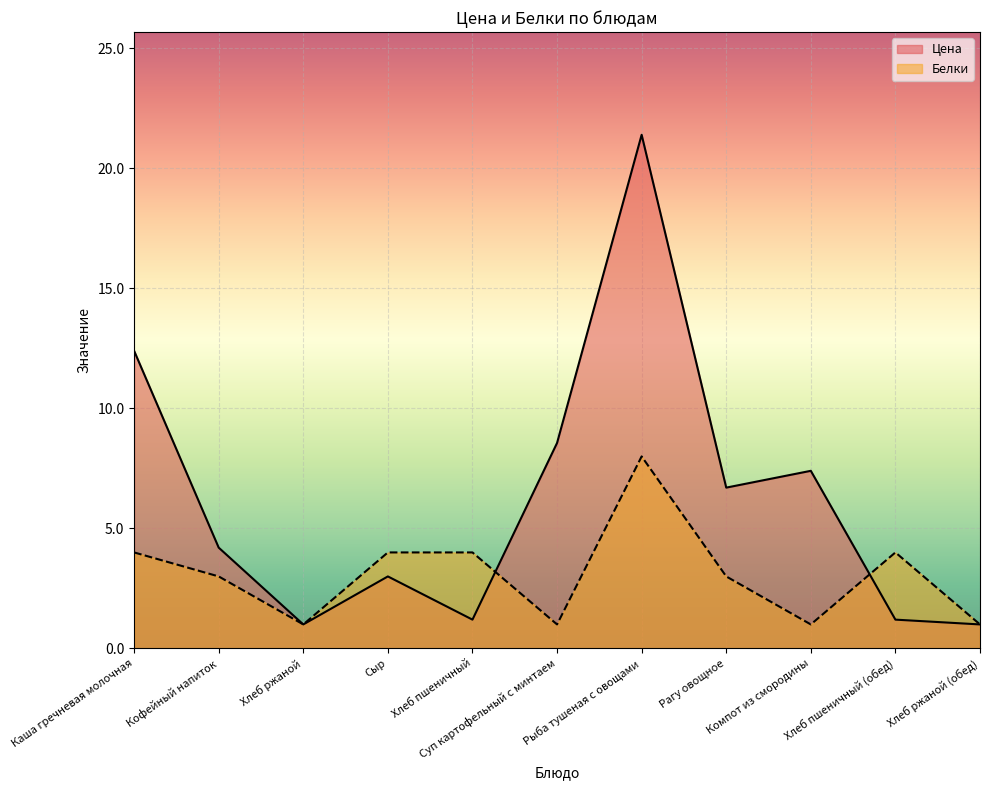

Rank the categories by Белки value from lowest to highest.

Хлеб ржаной, Суп картофельный с минтаем, Компот из смородины, Хлеб ржаной (обед), Кофейный напиток, Рагу овощное, Каша гречневая молочная, Сыр, Хлеб пшеничный, Хлеб пшеничный (обед), Рыба тушеная с овощами